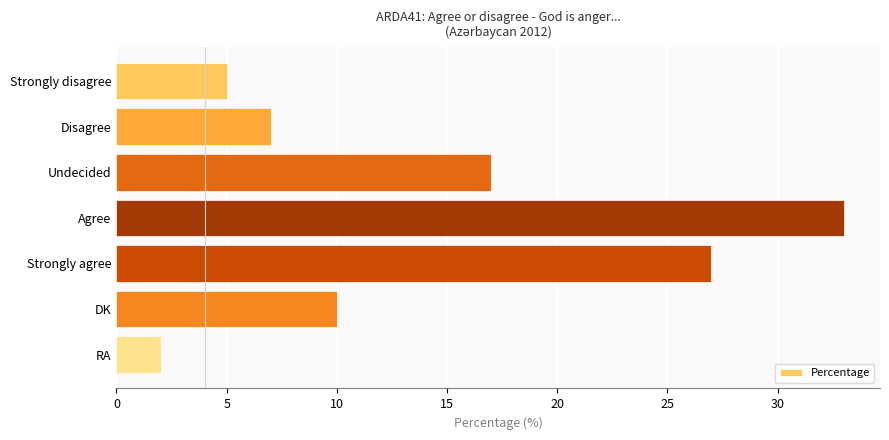

True or false: the data shows 7 at Disagree.

True